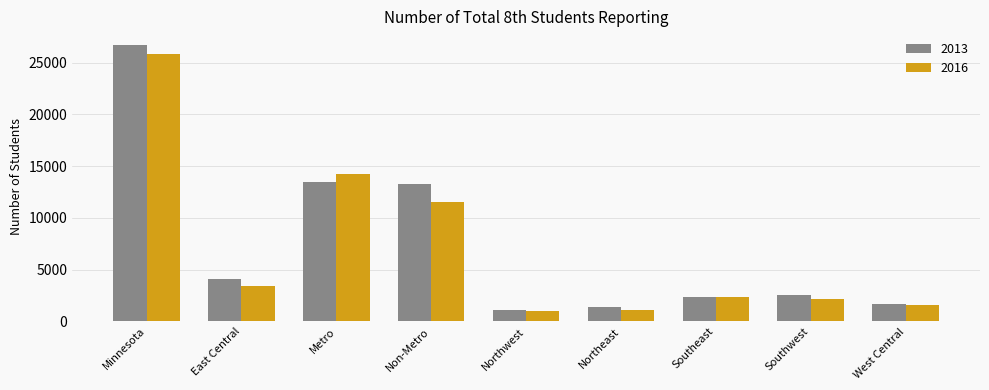

How many bars are there in each group?

2